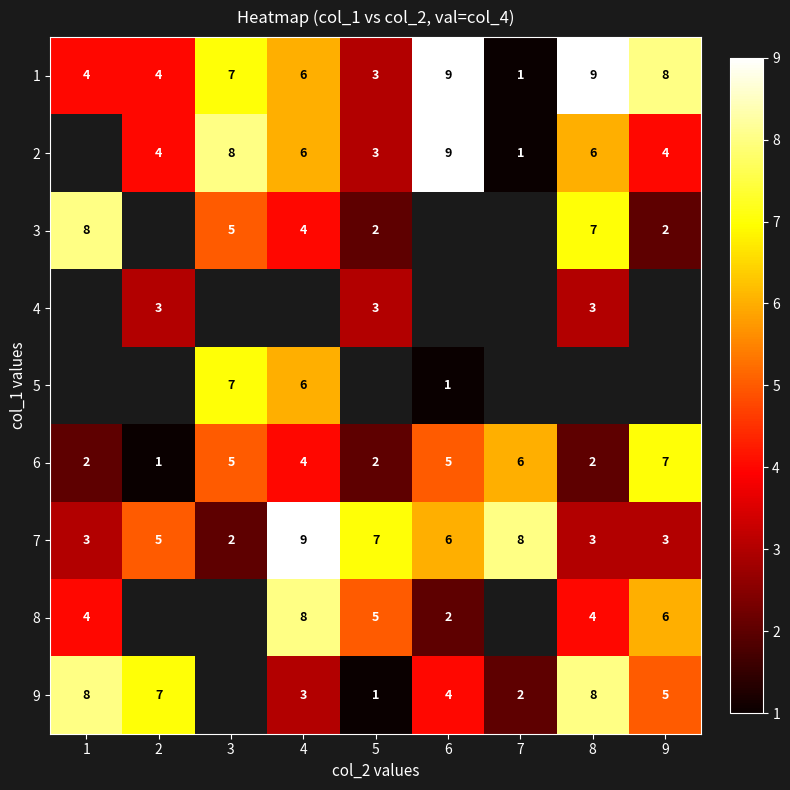

The value of 4 at 5 is 0.9. True or false?

False